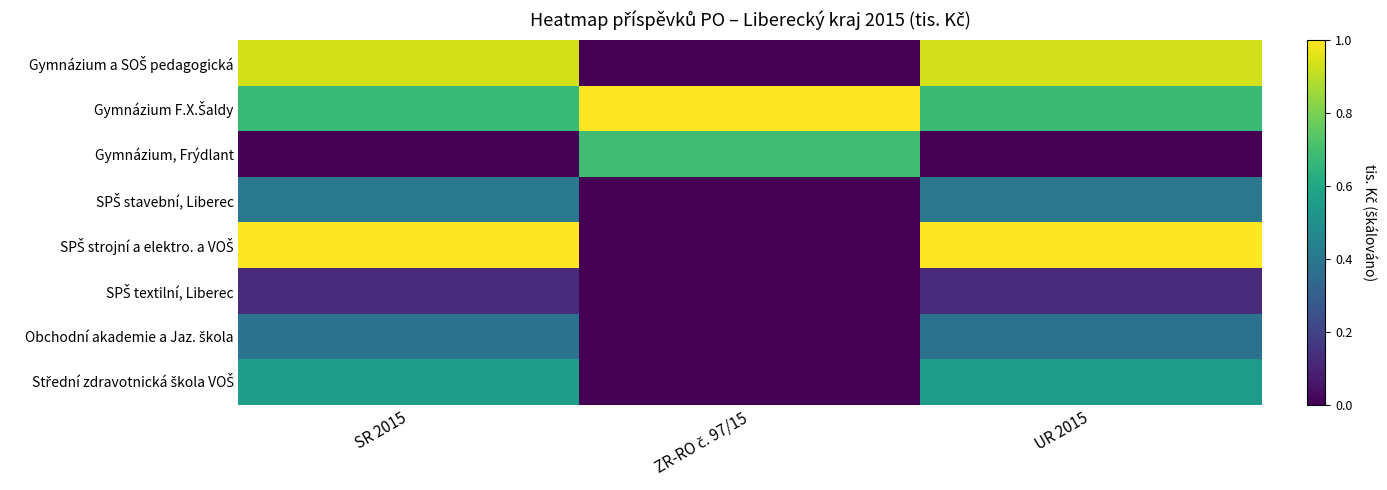

What is the difference between the highest and lowest values at ZR-RO č. 97/15?

1.0